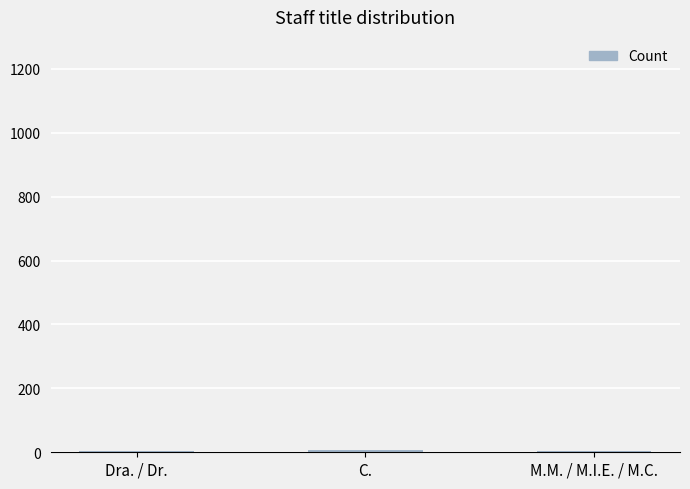

Approximately how many times larger is the value at Dra. / Dr. compared to C.?

0.7